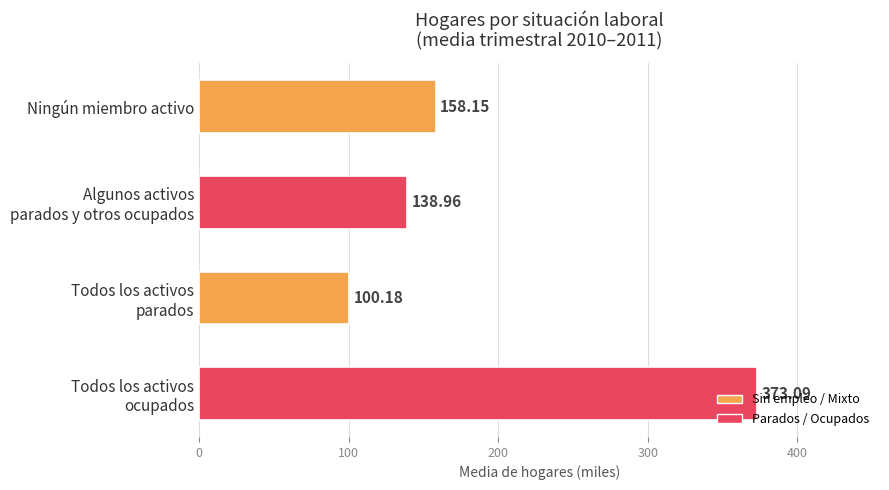

Where is the data nearest to the value 236?

Ningún miembro activo